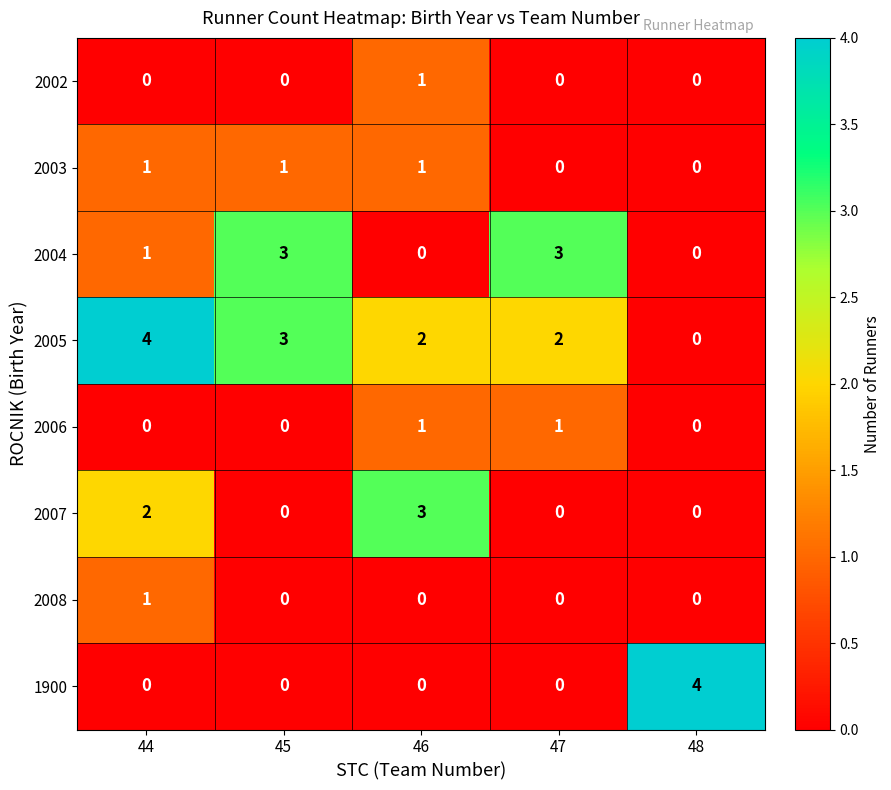

Is it true that 2003 equals 2 at 45?

False